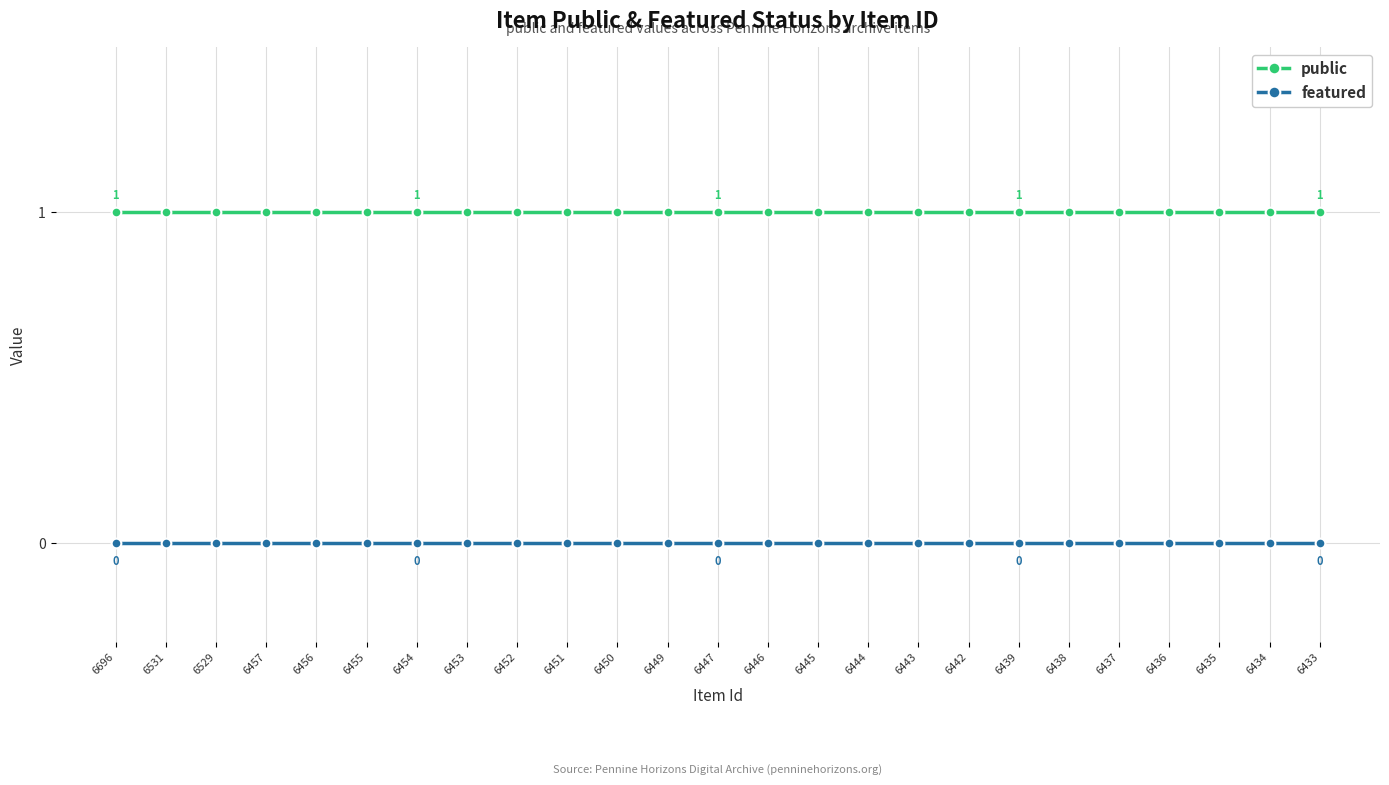

How many distinct data groups are displayed?

2